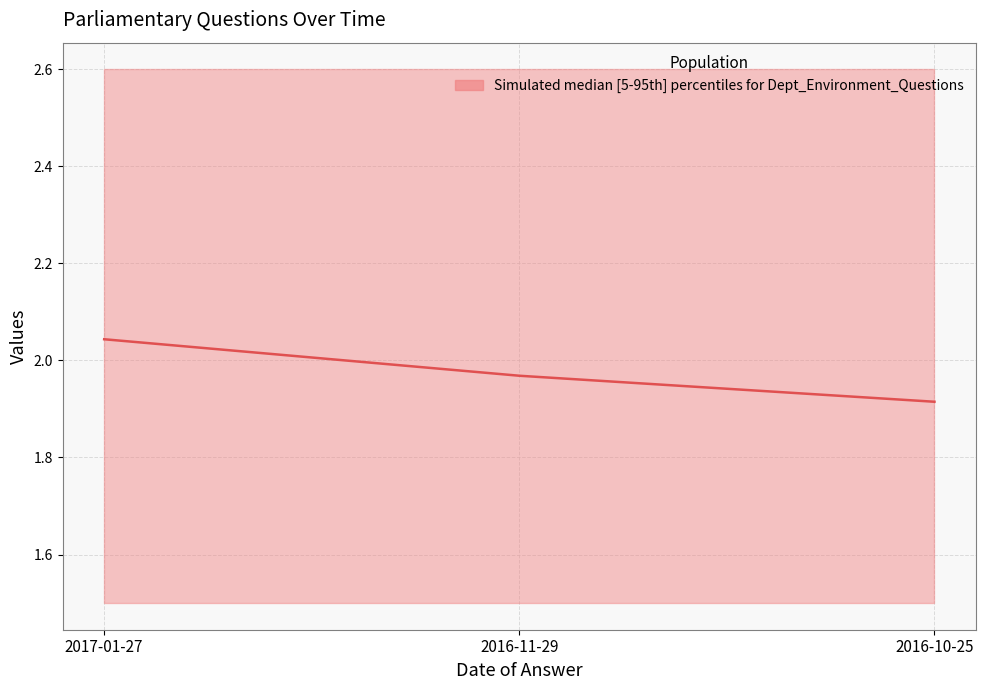

What is the sum of the values at 2016-11-29 and 2017-01-27?

4.0